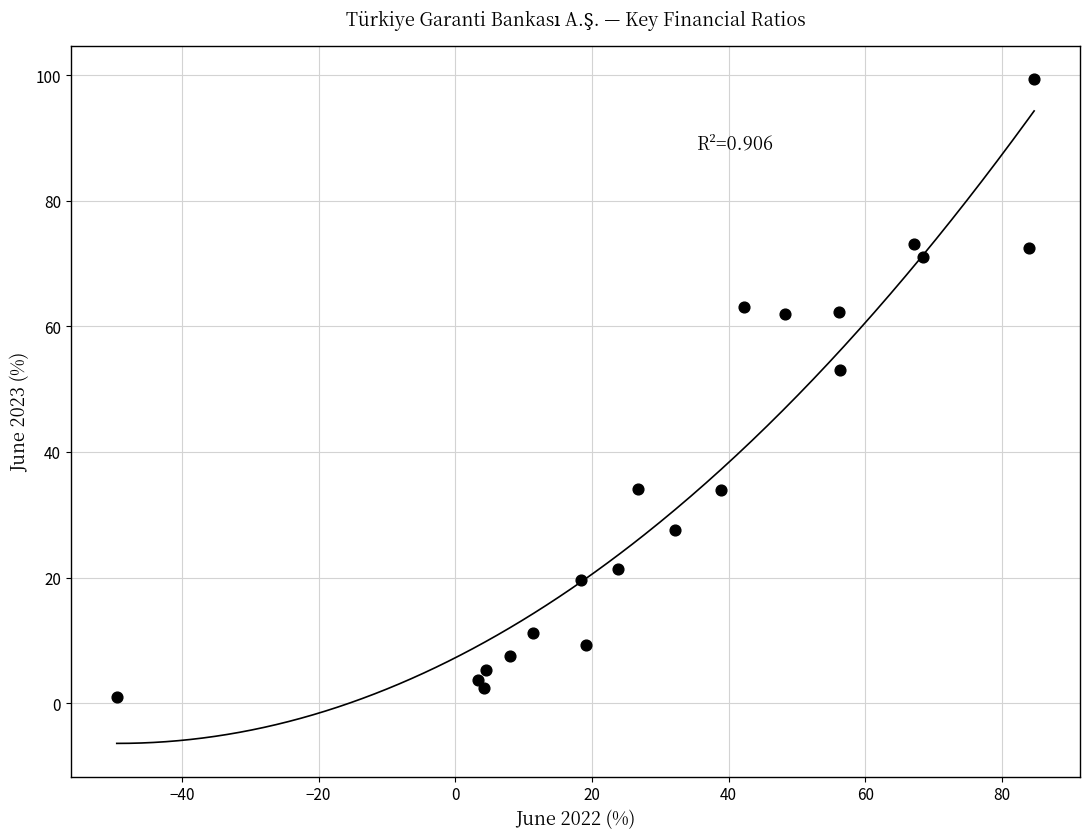

What is the range of Y values (max minus min)?

98.5